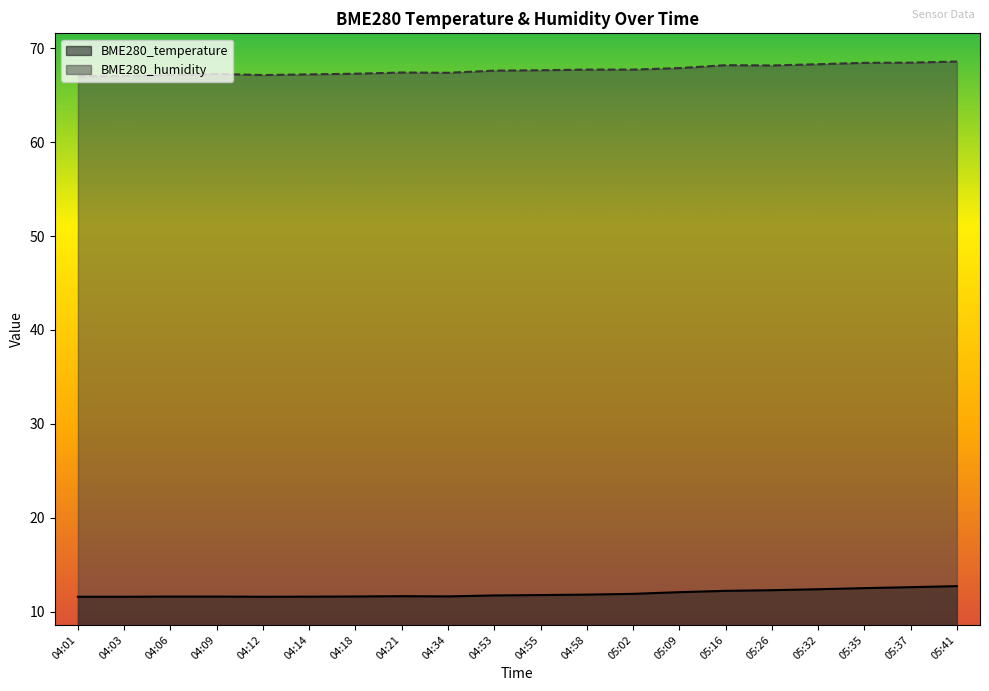

What is the value of the BME280_humidity point at the 1st from the left?

67.0